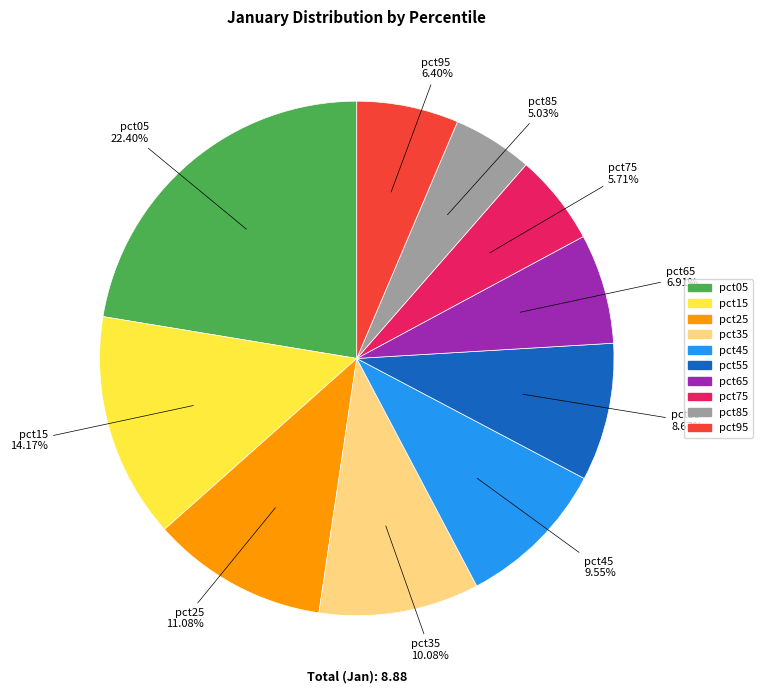

Between pct35 and pct85, which is larger?

pct35